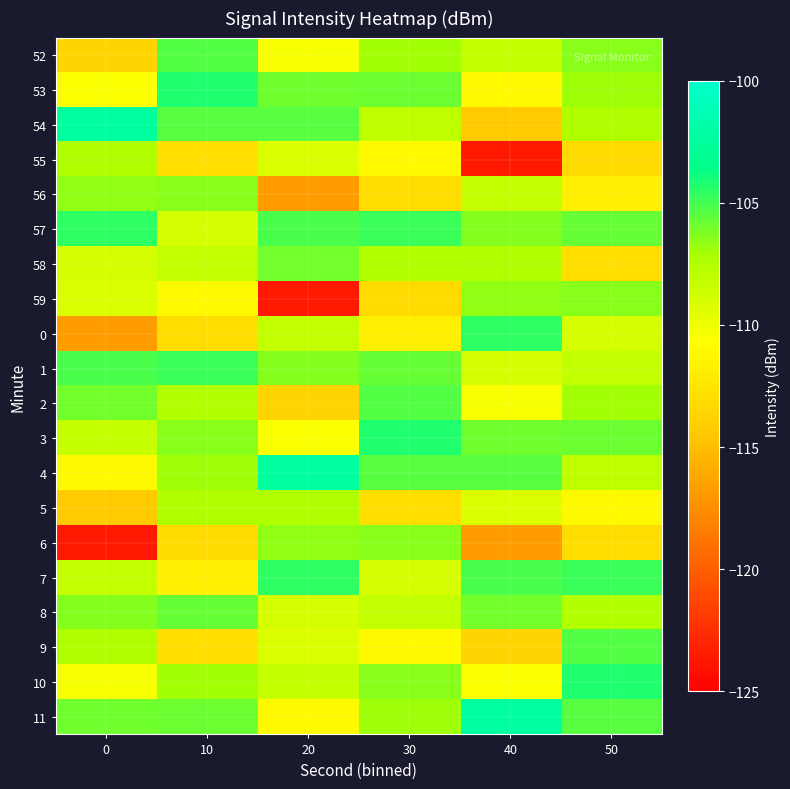

Reading left to right, list all the values displayed in this chart.

52: 0=-113.7	10=-105.3	20=-110.4	30=-107.0	40=-108.3	50=-106.4
53: 0=-110.6	10=-104.3	20=-105.9	30=-105.8	40=-111.1	50=-106.9
54: 0=-102.4	10=-105.4	20=-105.4	30=-108.0	40=-114.3	50=-107.4
55: 0=-107.5	10=-113.0	20=-109.3	30=-111.1	40=-123.7	50=-113.2
56: 0=-106.6	10=-106.4	20=-116.8	30=-113.1	40=-108.2	50=-111.8
57: 0=-104.6	10=-109.0	20=-105.2	30=-104.8	40=-106.4	50=-105.7
58: 0=-109.0	10=-108.2	20=-106.0	30=-107.5	40=-107.5	50=-113.0
59: 0=-109.3	10=-111.1	20=-123.7	30=-113.2	40=-106.6	50=-106.4
0: 0=-116.8	10=-113.1	20=-108.2	30=-111.8	40=-104.6	50=-109.0
1: 0=-105.2	10=-104.8	20=-106.4	30=-105.7	40=-109.0	50=-108.2
2: 0=-106.0	10=-107.5	20=-113.7	30=-105.3	40=-110.4	50=-107.0
3: 0=-108.3	10=-106.4	20=-110.6	30=-104.3	40=-105.9	50=-105.8
4: 0=-111.1	10=-106.9	20=-102.4	30=-105.4	40=-105.4	50=-108.0
5: 0=-114.3	10=-107.4	20=-107.5	30=-113.0	40=-109.3	50=-111.1
6: 0=-123.7	10=-113.2	20=-106.6	30=-106.4	40=-116.8	50=-113.1
7: 0=-108.2	10=-111.8	20=-104.6	30=-109.0	40=-105.2	50=-104.8
8: 0=-106.4	10=-105.7	20=-109.0	30=-108.2	40=-106.0	50=-107.5
9: 0=-107.5	10=-113.0	20=-109.3	30=-111.1	40=-113.7	50=-105.3
10: 0=-110.4	10=-107.0	20=-108.3	30=-106.4	40=-110.6	50=-104.3
11: 0=-105.9	10=-105.8	20=-111.1	30=-106.9	40=-102.4	50=-105.4